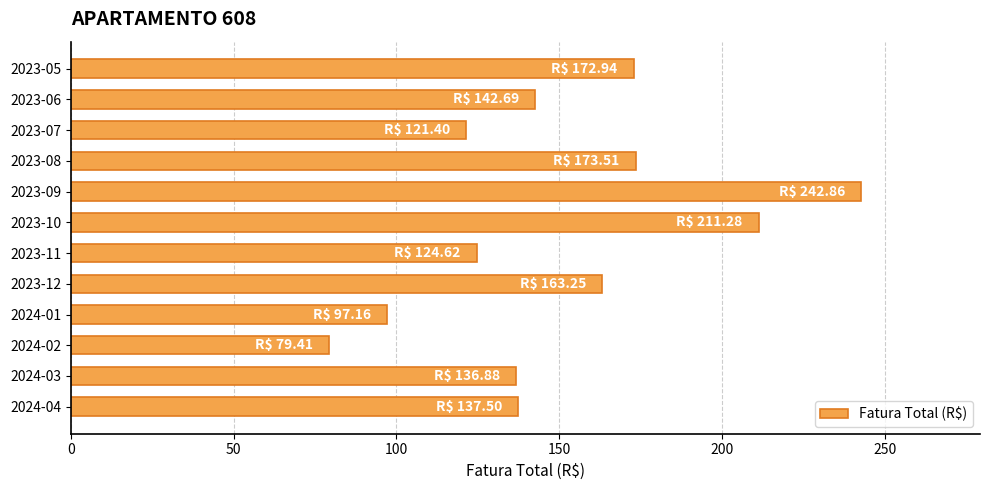

Which has a higher value, 2023-06 or 2024-02?

2023-06